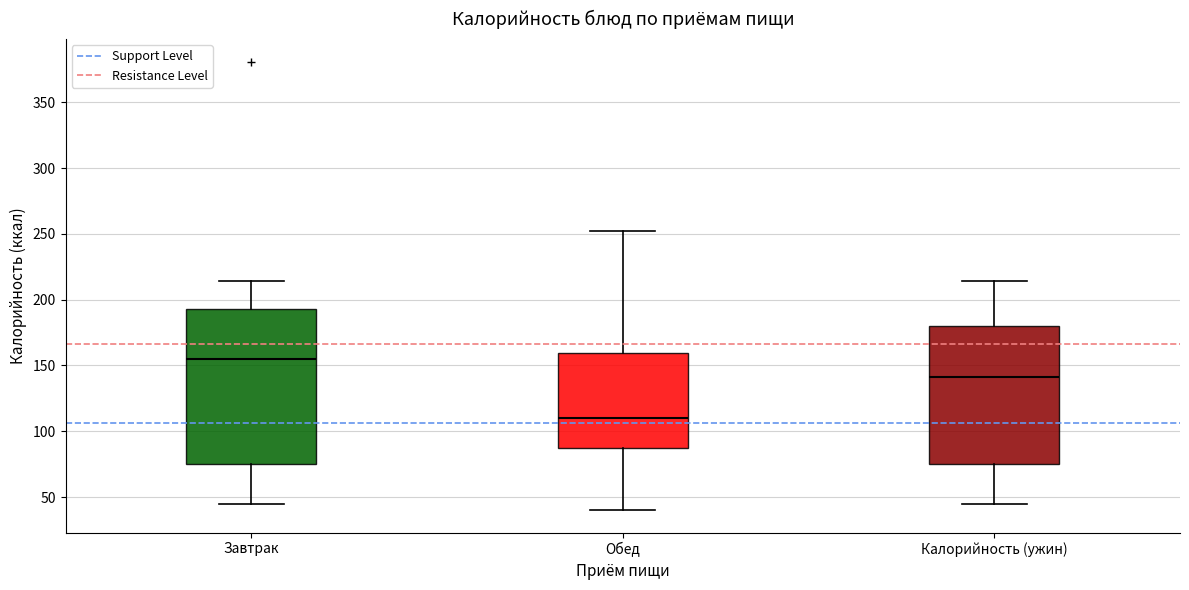

Reading left to right, read every box against the y-axis: the position of its median line, the range the box covers, and the ends of its whiskers. The values are not printed on the chart, so give them approximately, as read against the axis.

Завтрак: median 155, box 75 to 195, whiskers 45 to 215
Обед: median 110, box 85 to 160, whiskers 40 to 250
Калорийность (ужин): median 140, box 75 to 180, whiskers 45 to 215